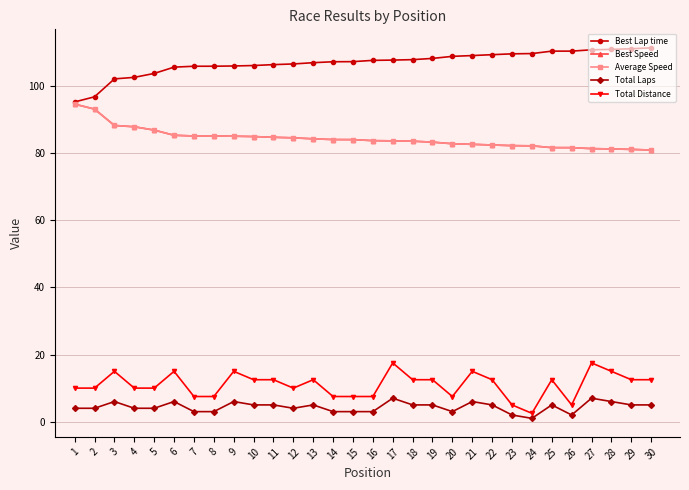

The Total Distance series shows 3.0 at 21. True or false?

False